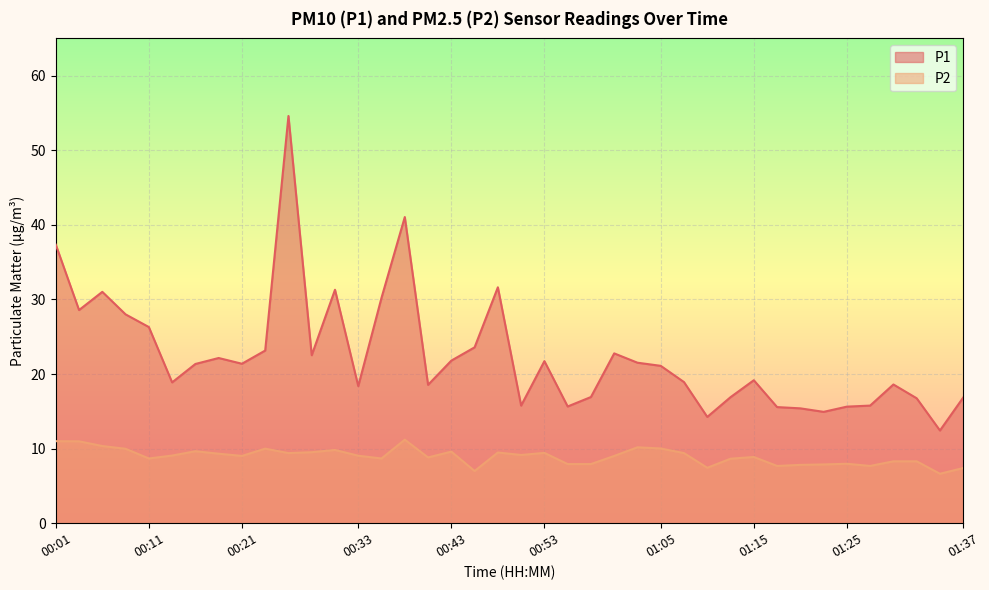

Does the chart display data point markers on the line(s)?

No